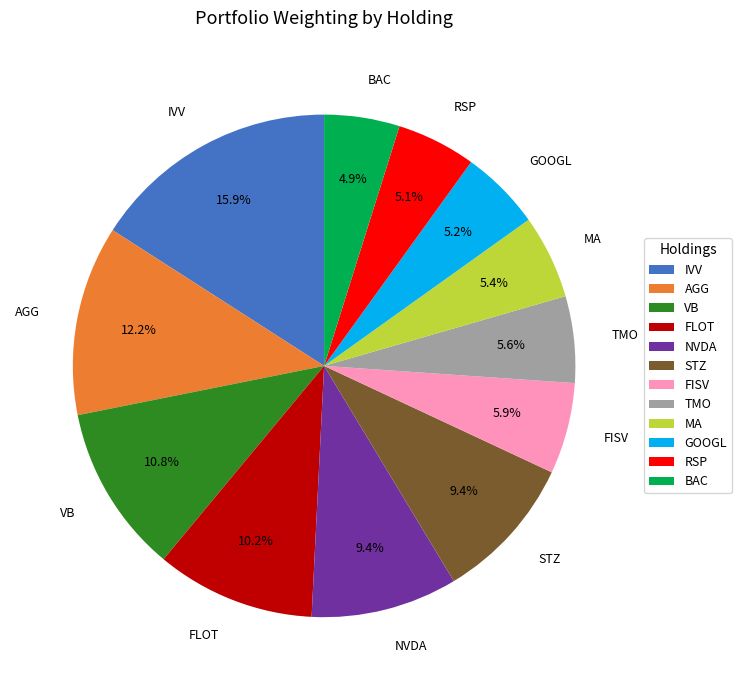

To the nearest percent, what is the combined percentage of MA and NVDA?

15%